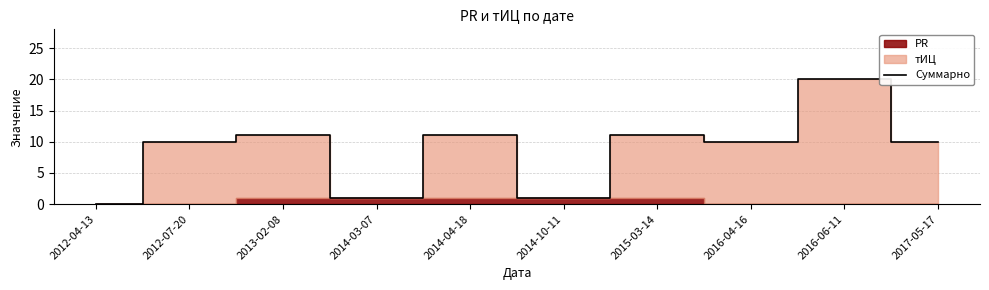

What is the label of the 3rd point from the left?

2013-02-08